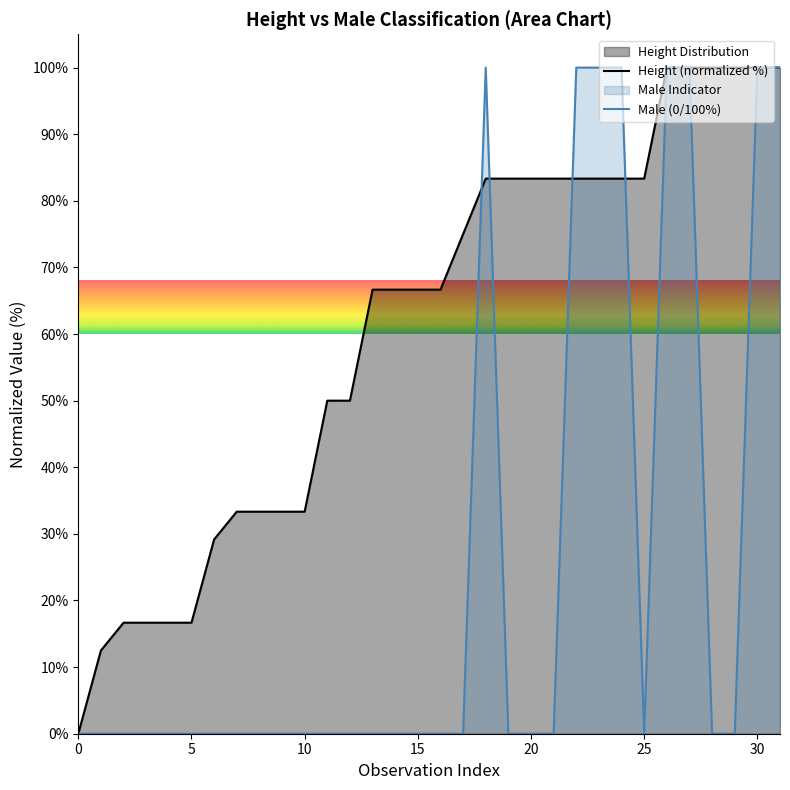

What is the highest value of the Male (0/100%) series?

100.0